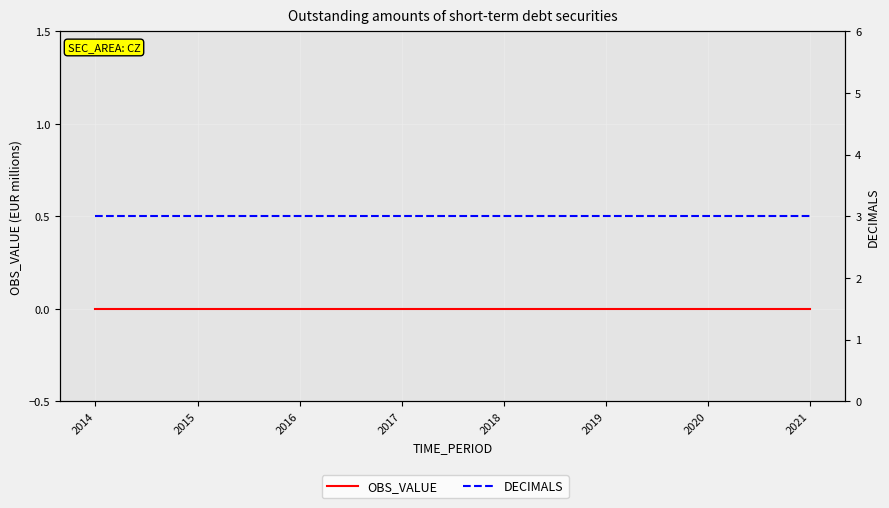

What is the value of the DECIMALS point at the 2nd from the left?

3